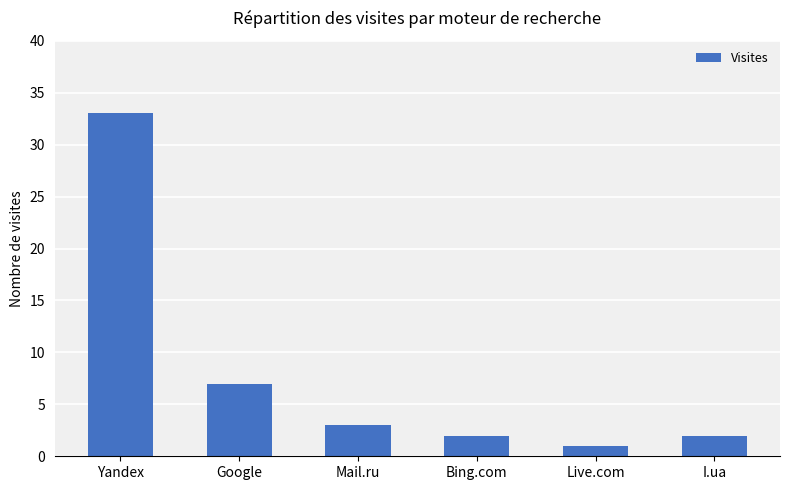

True or false: the data shows 21 at Yandex.

False